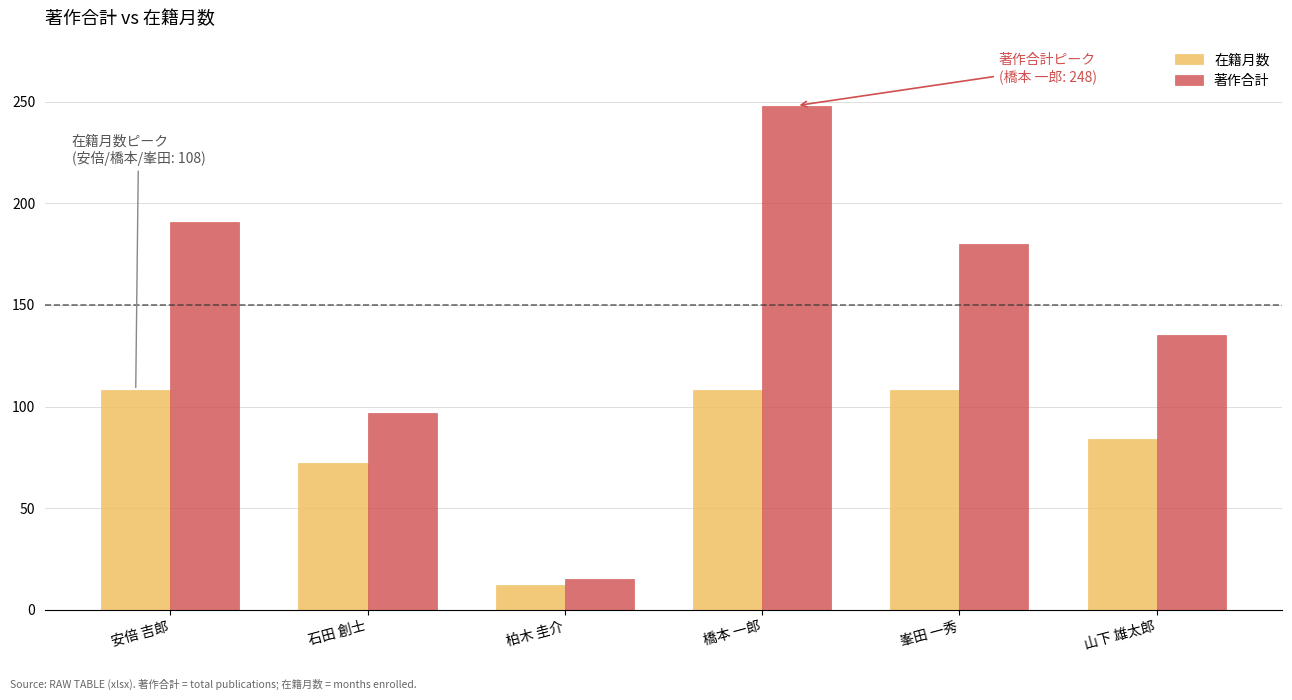

What is the difference between the second highest and minimum values in the 在籍月数 series?

96